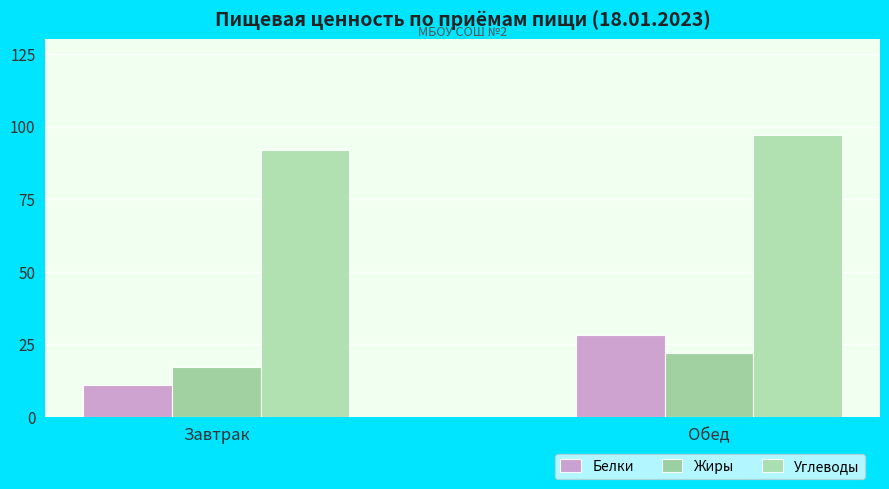

What position from the right is Завтрак?

2